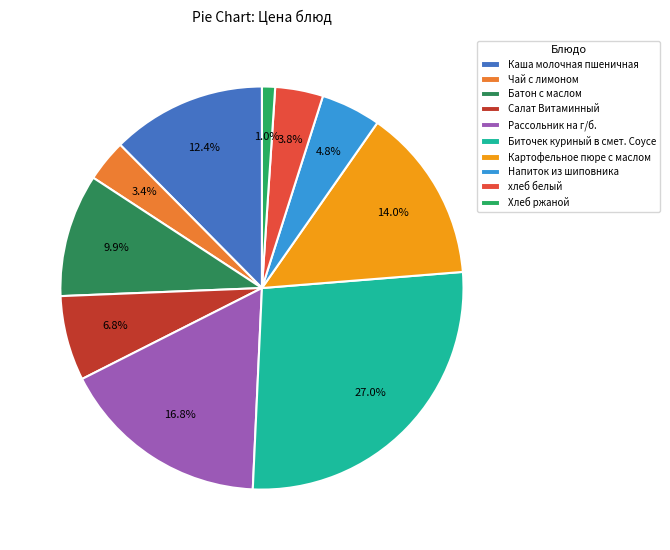

What percentage is the Салат Витаминный slice, to the nearest percent?

7%